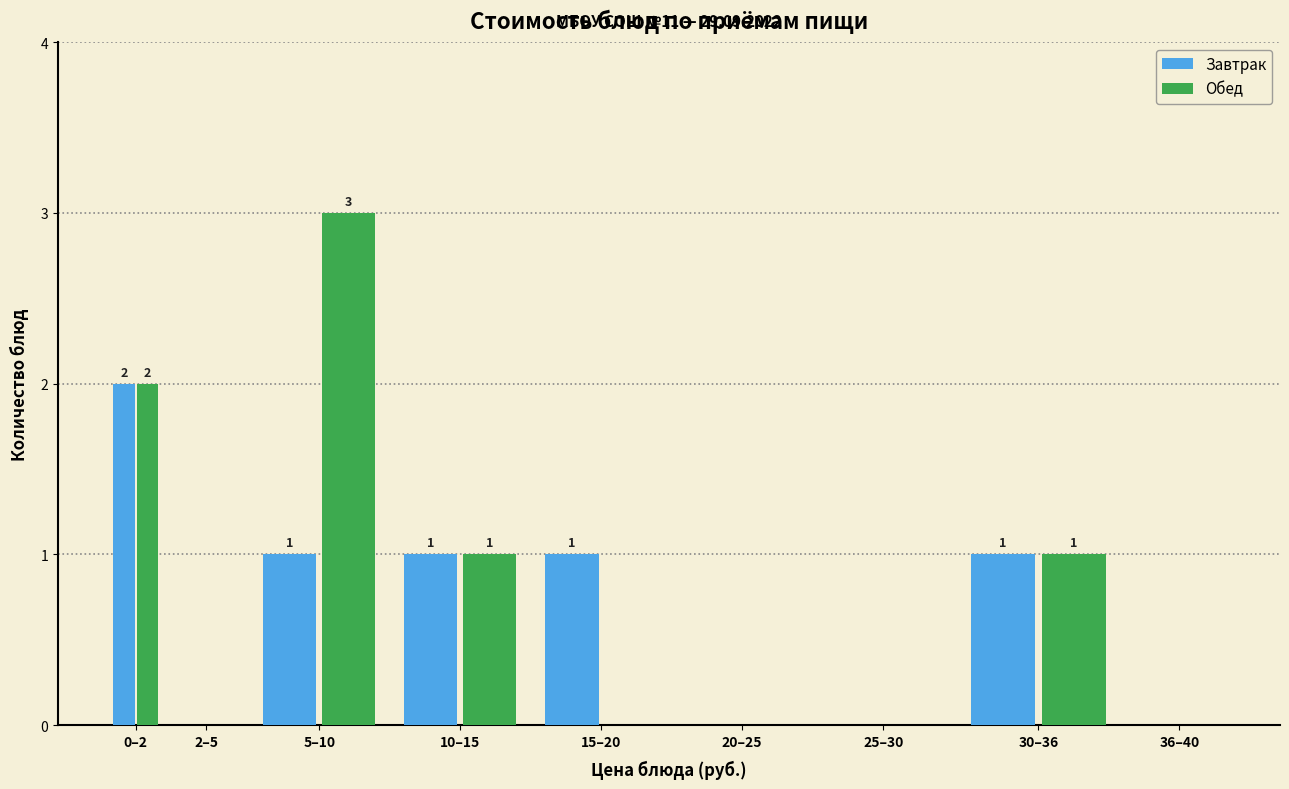

Reading right to left, extract all data points from this chart.

Завтрак: 36–40=0	30–36=1	25–30=0	20–25=0	15–20=1	10–15=1	5–10=1	2–5=0	0–2=2
Обед: 36–40=0	30–36=1	25–30=0	20–25=0	15–20=0	10–15=1	5–10=3	2–5=0	0–2=2